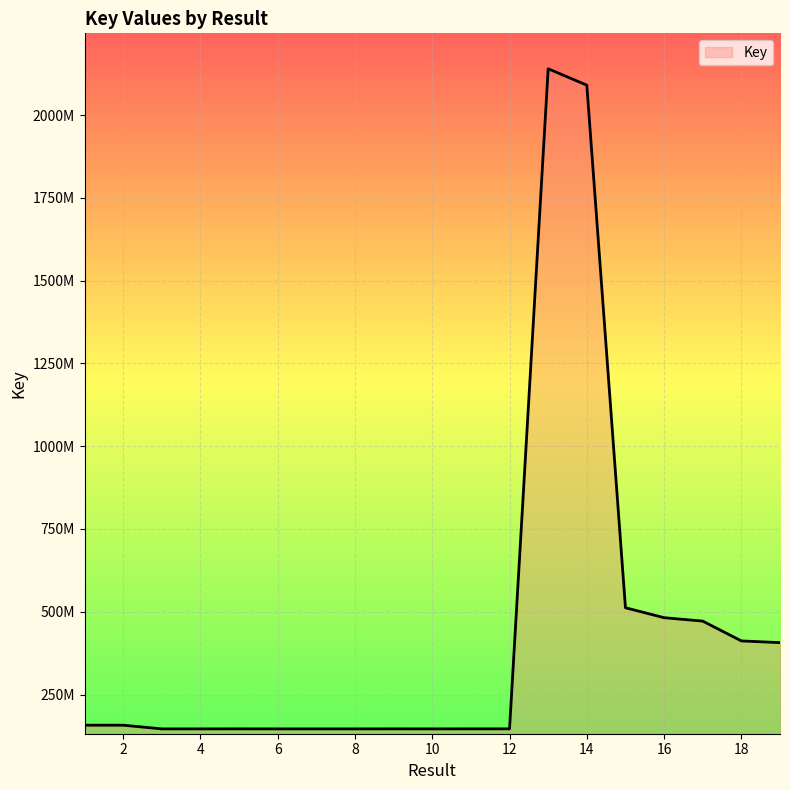

What is the value of the 10th point from the left?

146189425